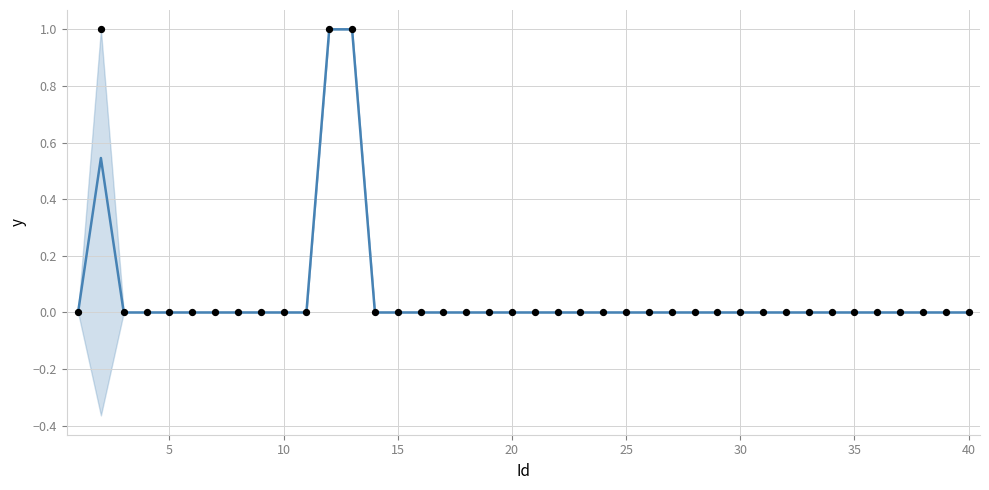

Is the value of Depth at 17 greater than the value of mean at 38?

No